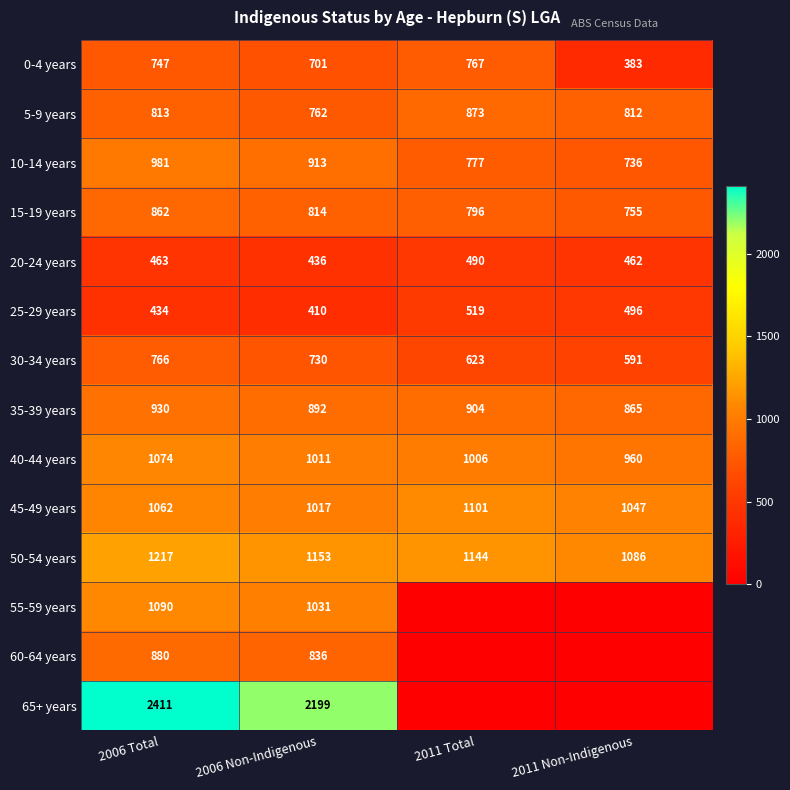

What is the difference between the maximum and minimum values in the 20-24 years series?

54